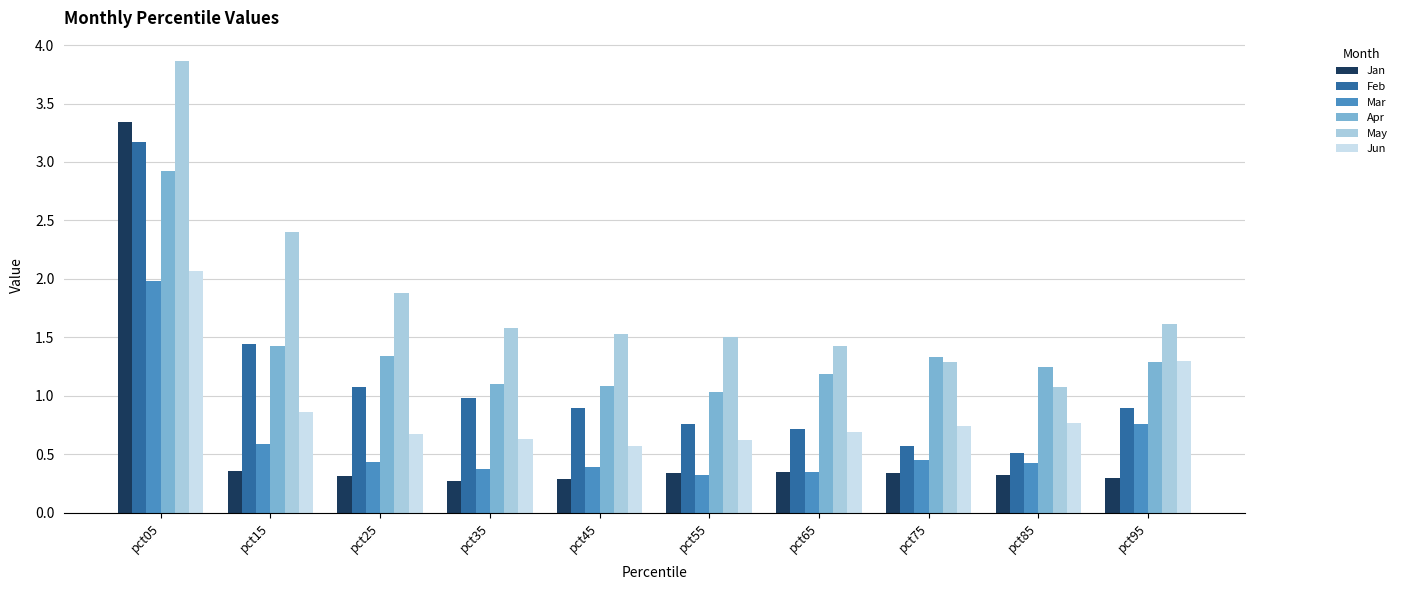

Which series has the widest spread of values?

Jan